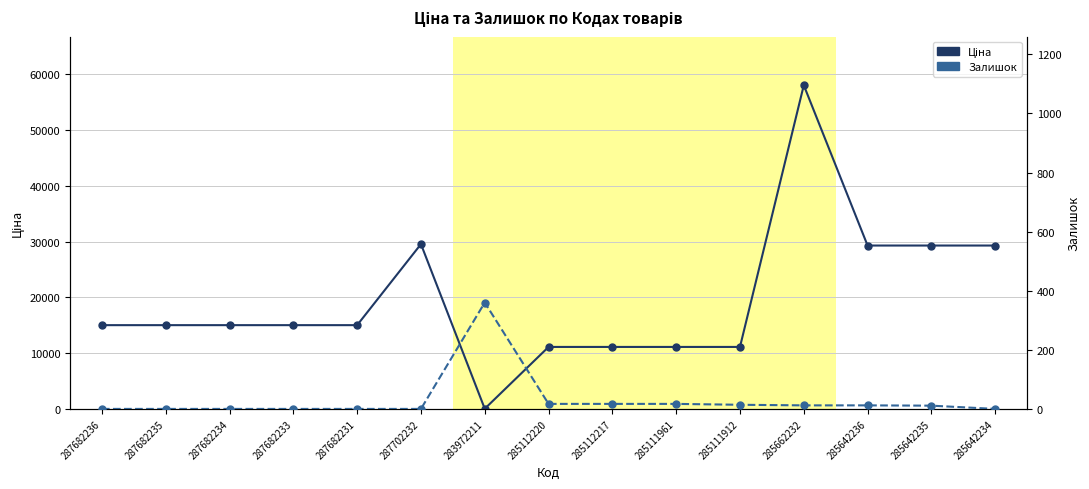

True or false: Ціна and Залишок cross at least once.

True